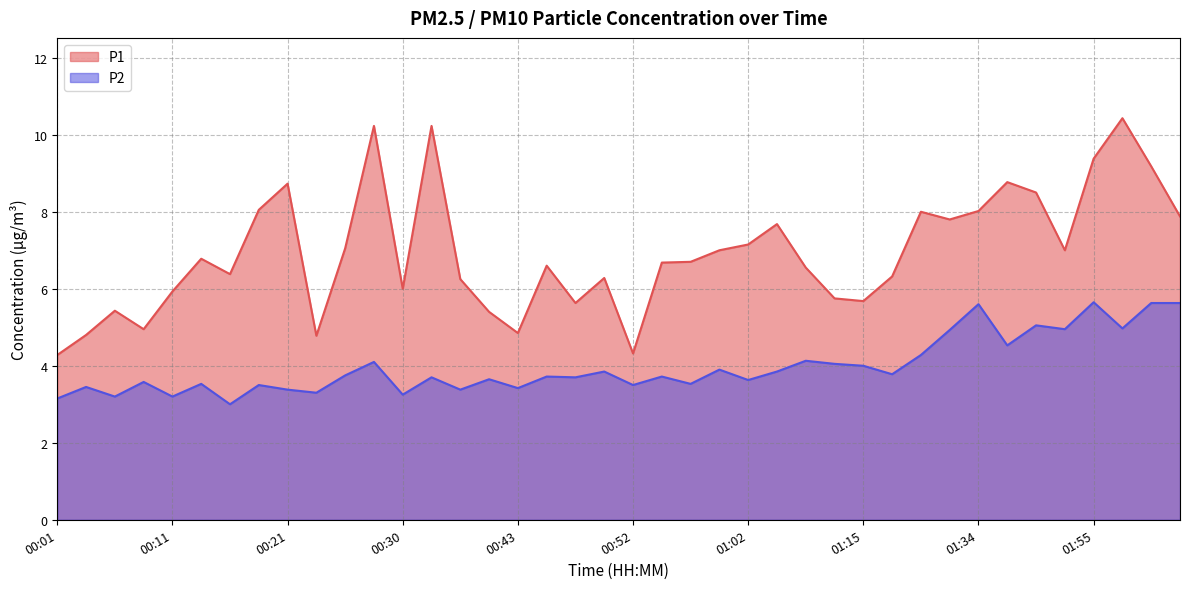

True or false: P1 and P2 cross at least once.

False